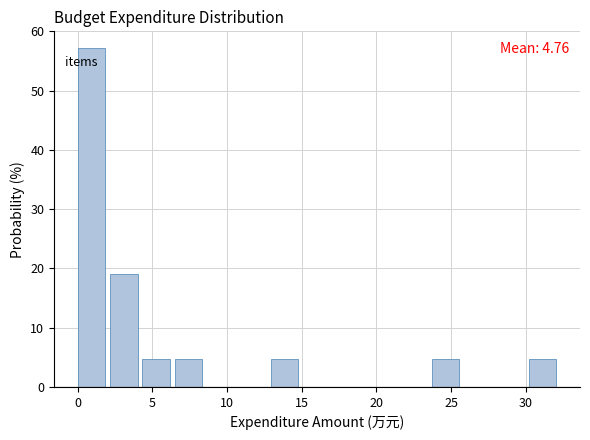

Which range on the x-axis has the tallest bar?

0.0 to 2.0